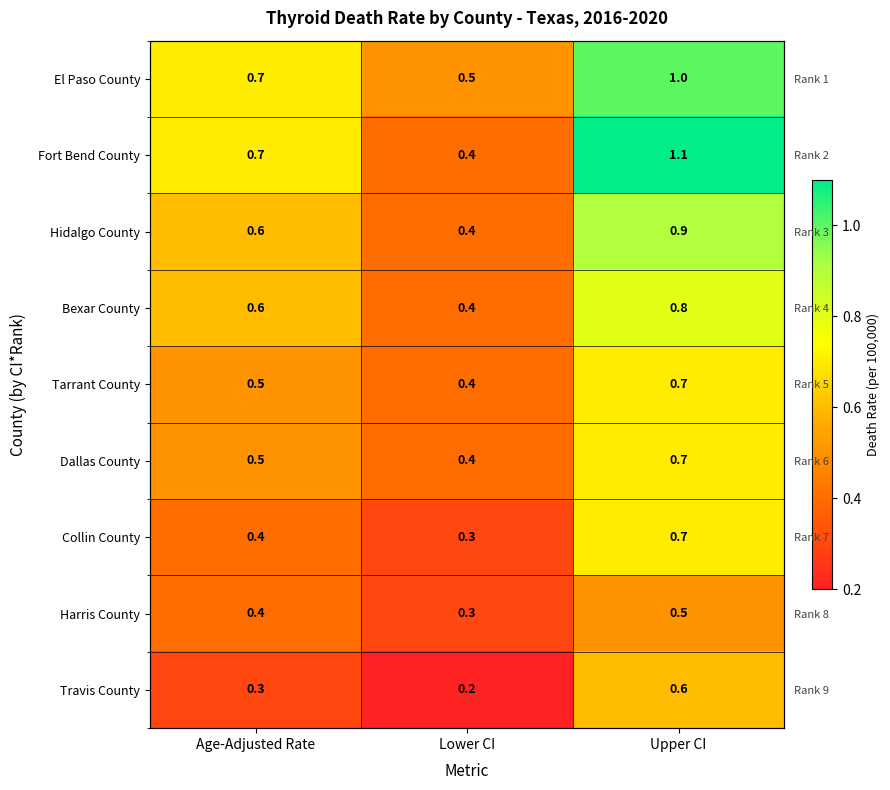

What is the sum of the Tarrant County values at Lower CI and Upper CI?

1.1